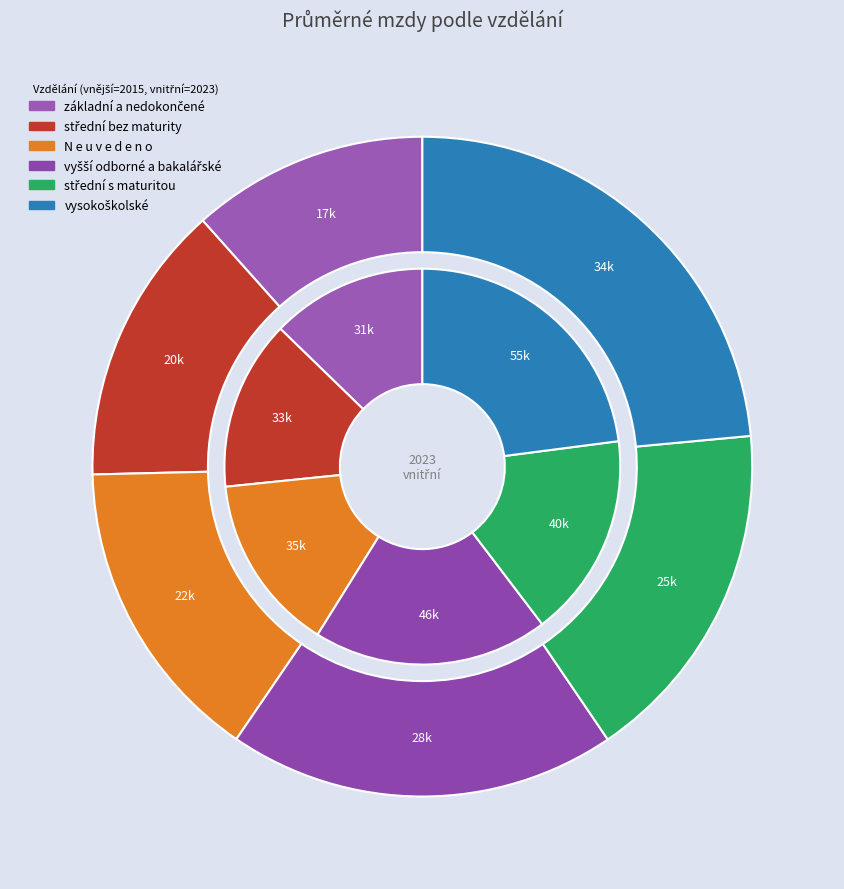

To the nearest percent, what percentage of the pie is values_2023?

14%